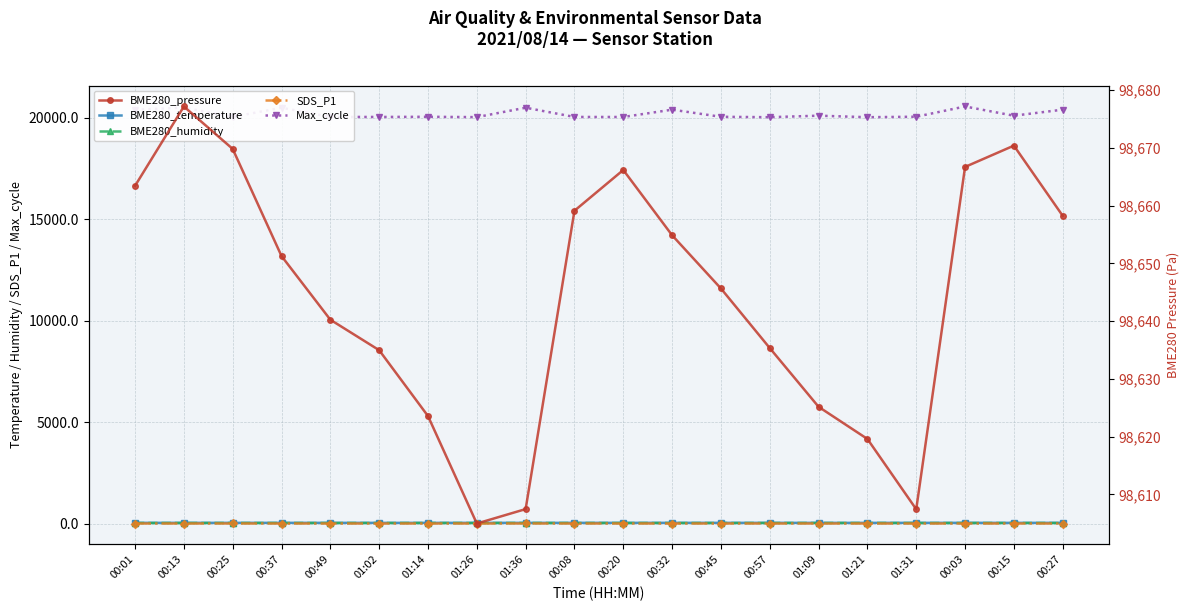

Which series changed the most between 00:25 and 01:26?

BME280_pressure